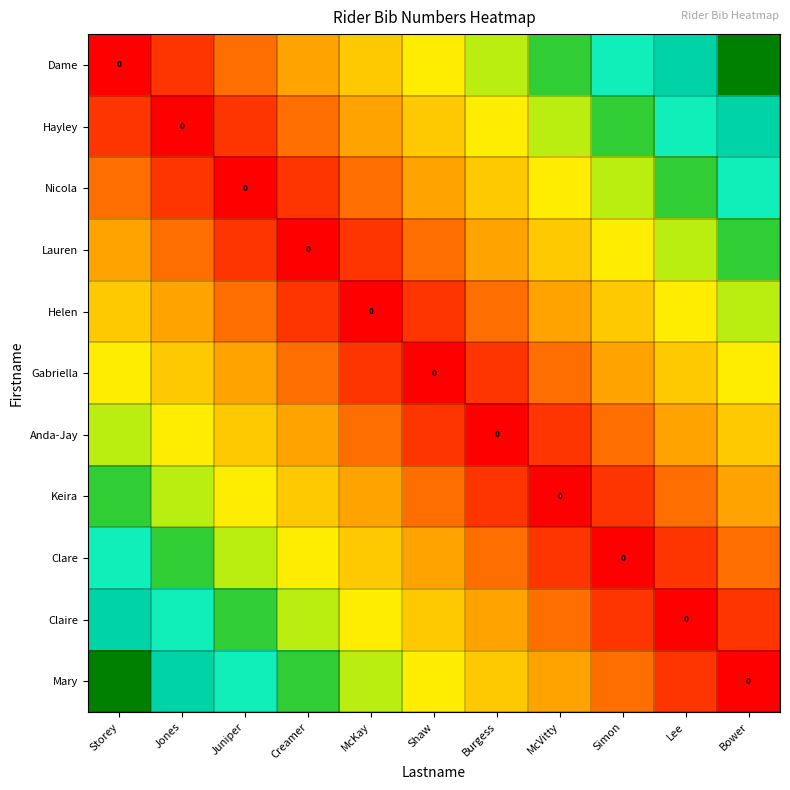

Where is Nicola nearest to the value 4?

Burgess